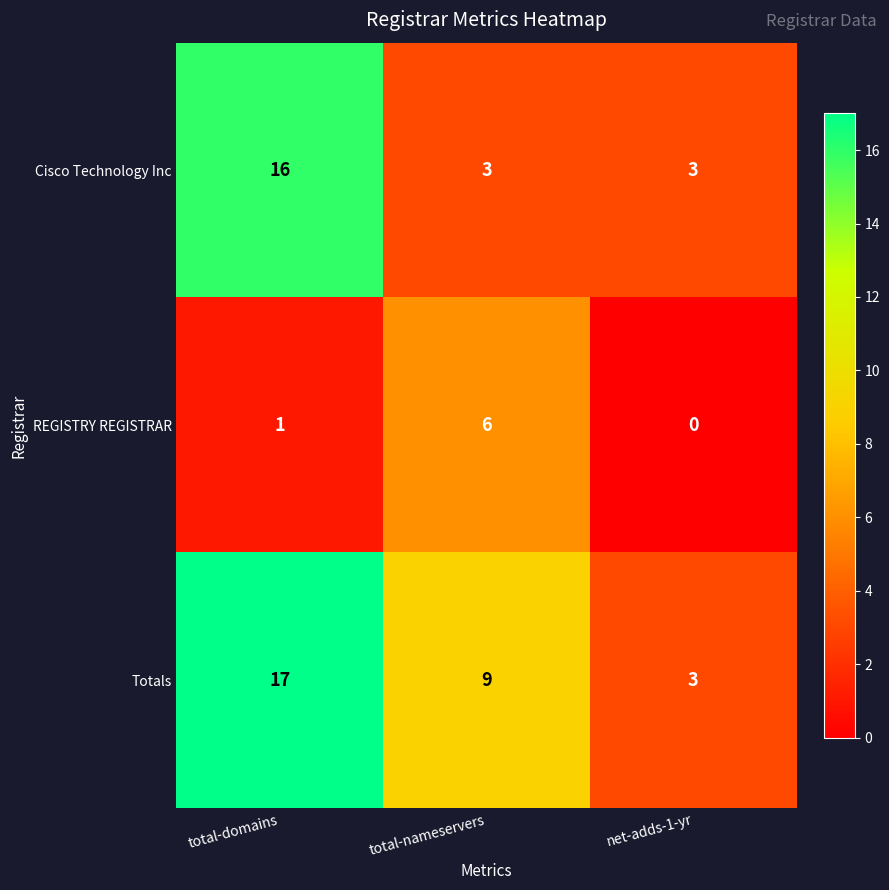

What is the spread (max minus min) of values at total-nameservers?

6